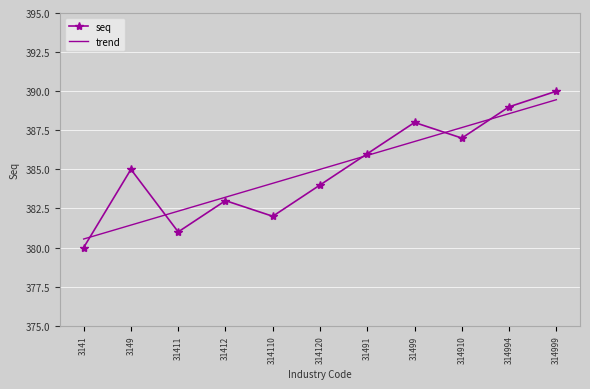

What is the average value of the trend series?

385.0